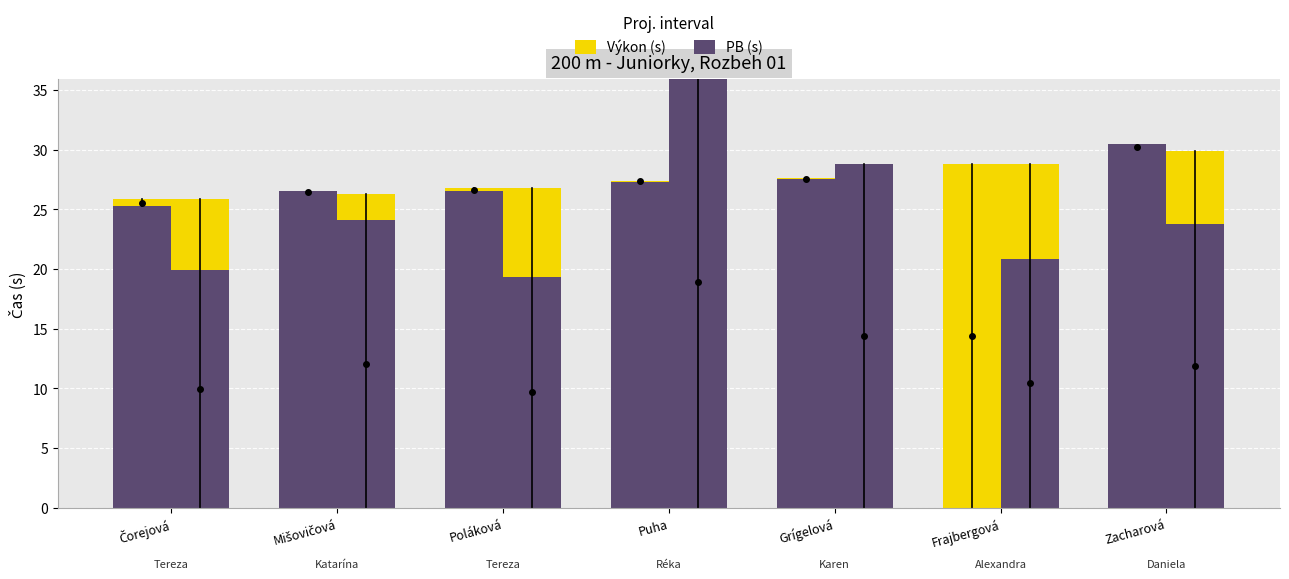

Where does the Výkon (s) series first go above 27?

Puha